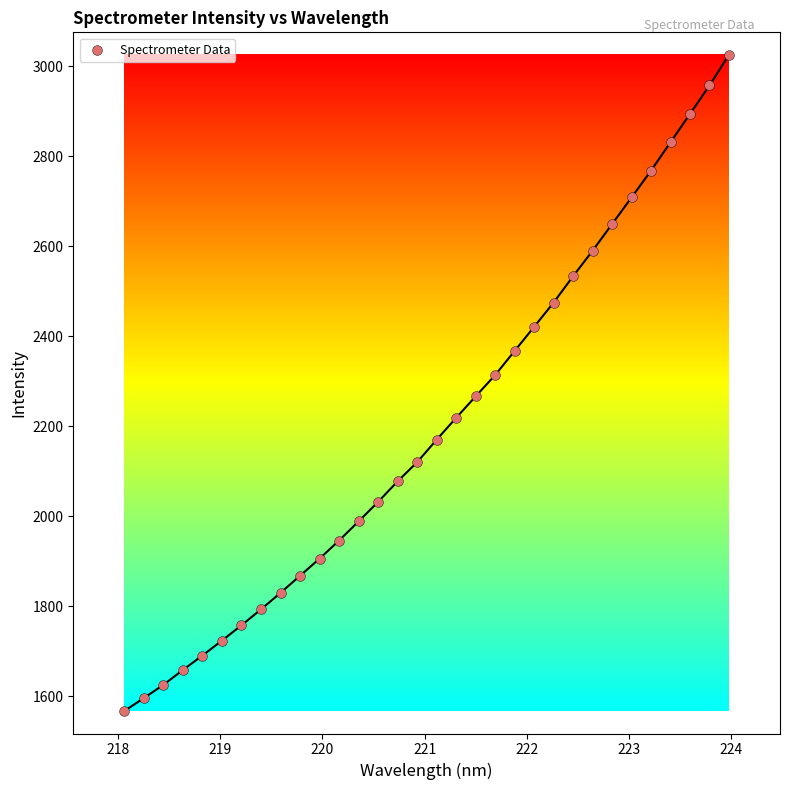

What is the range of Y values (max minus min)?

1457.5